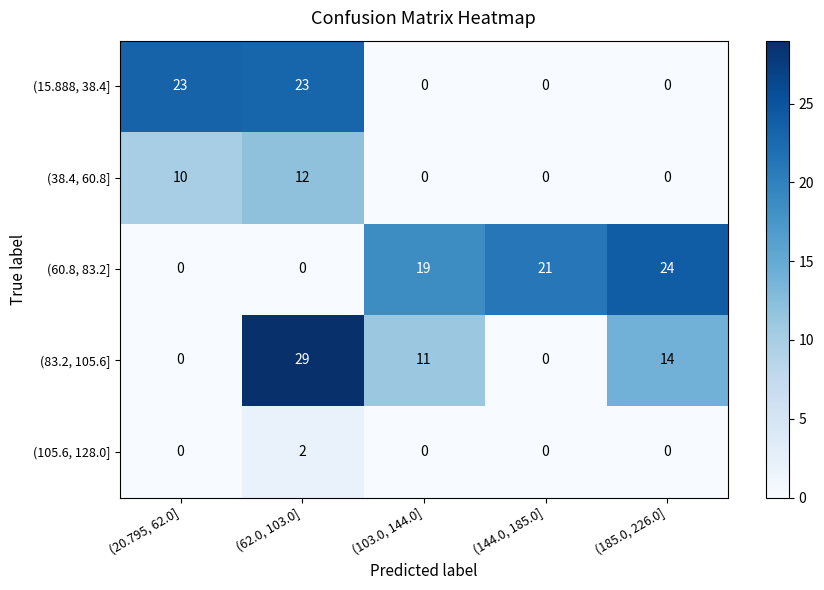

At which category does the chart reach its peak across all series?

(62.0, 103.0]